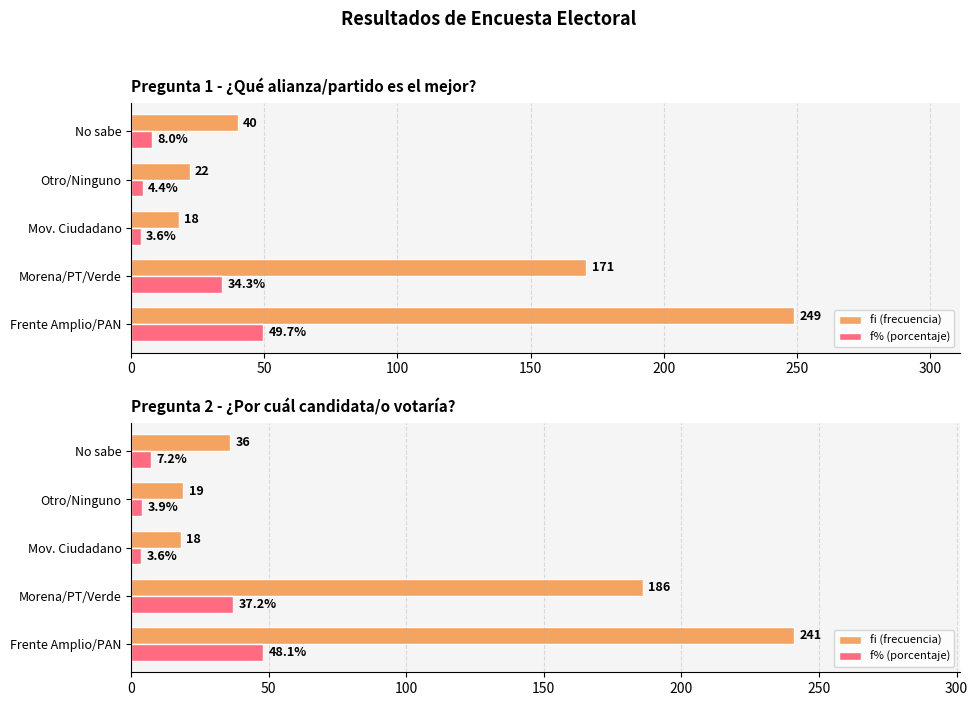

What is the smallest value displayed?

3.6